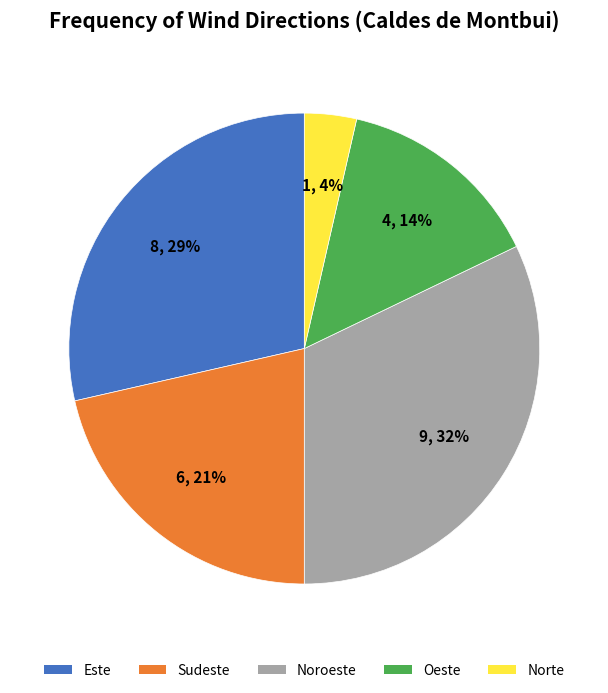

Between Sudeste and Norte, which is larger?

Sudeste